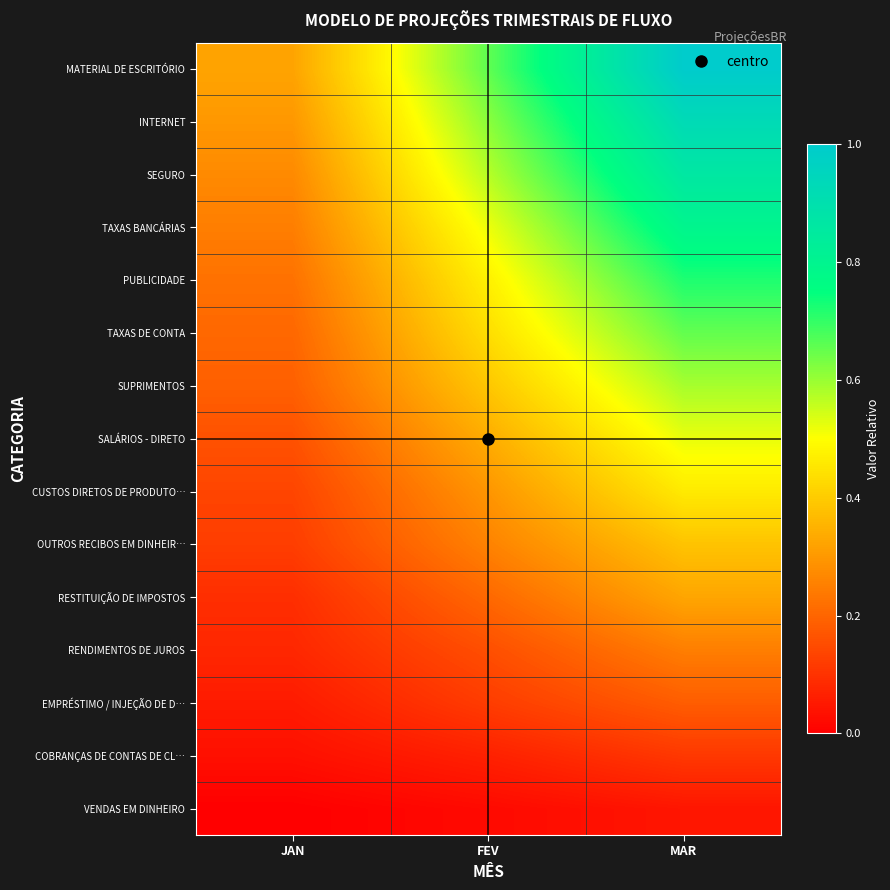

At which category is the sum across all series the highest?

MAR